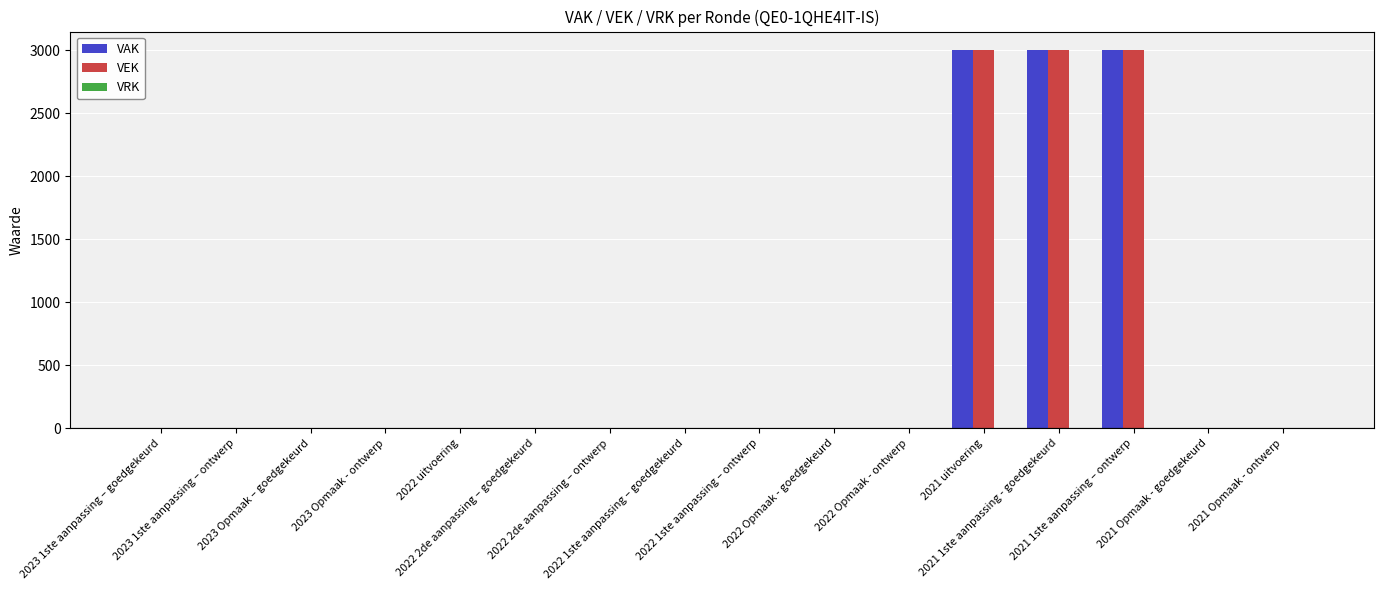

What is the sum of all VEK values?

9000